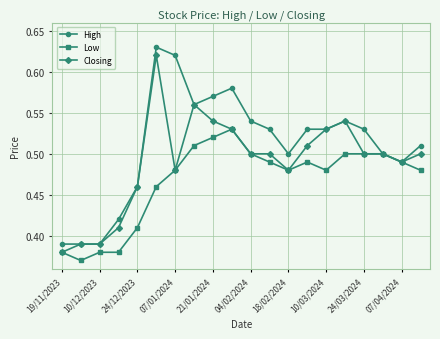

Count the High values in the range 0 to 1.

20